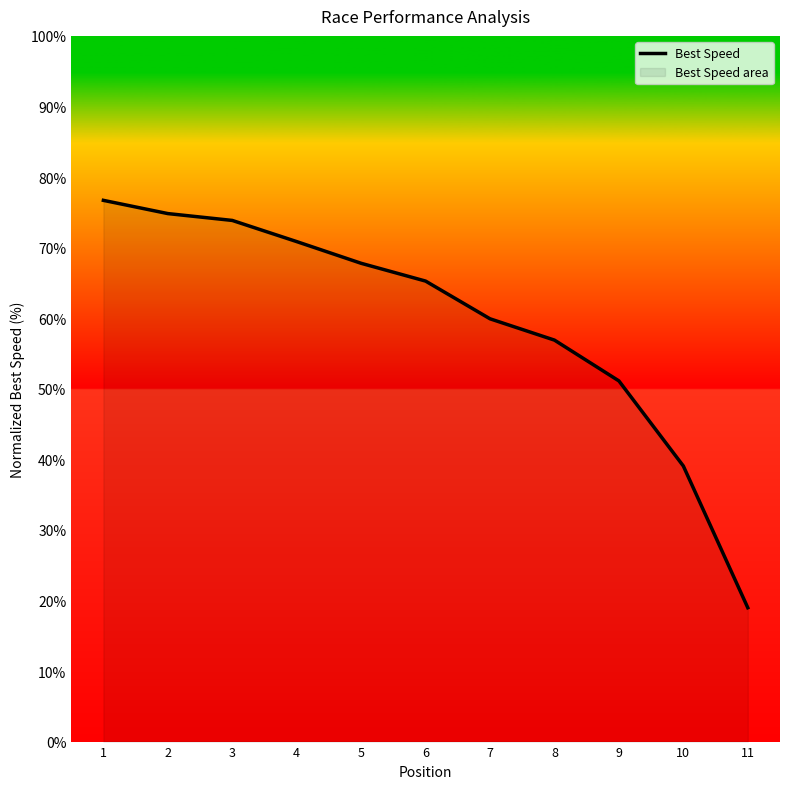

What is the sum of the values at 1 and 5?

144.5